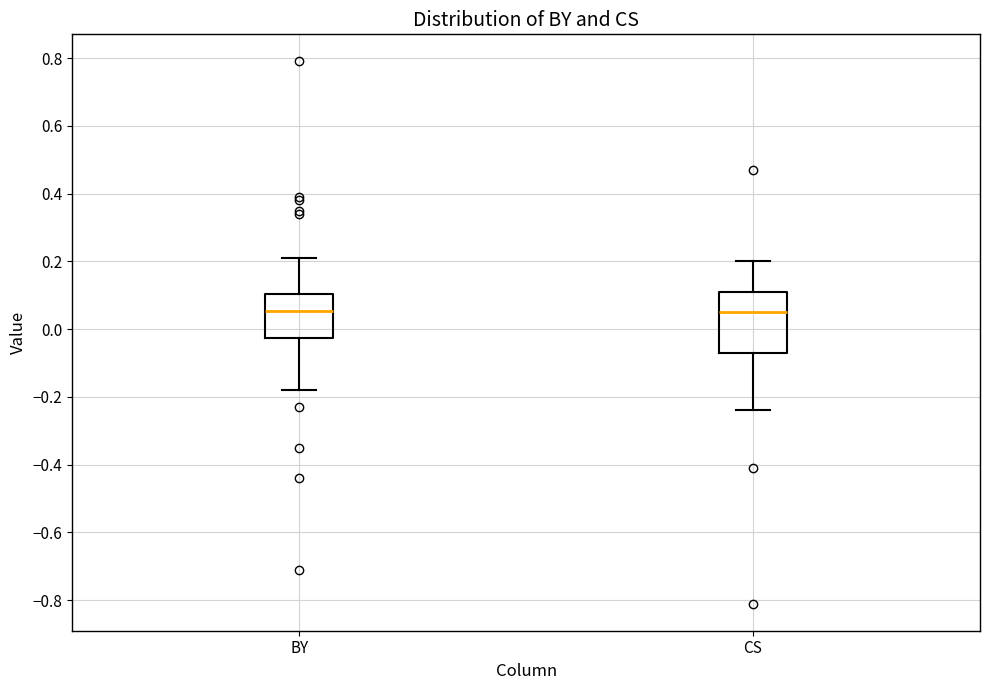

Reading left to right, transcribe this box plot: for each box, give where its median line is, the range the box spans, and where its two whiskers end, as read against the y-axis. The values are not printed on the chart, so give them approximately, as read against the axis.

BY: median 0.06, box -0.02 to 0.10, whiskers -0.18 to 0.22
CS: median 0.06, box -0.06 to 0.12, whiskers -0.24 to 0.20